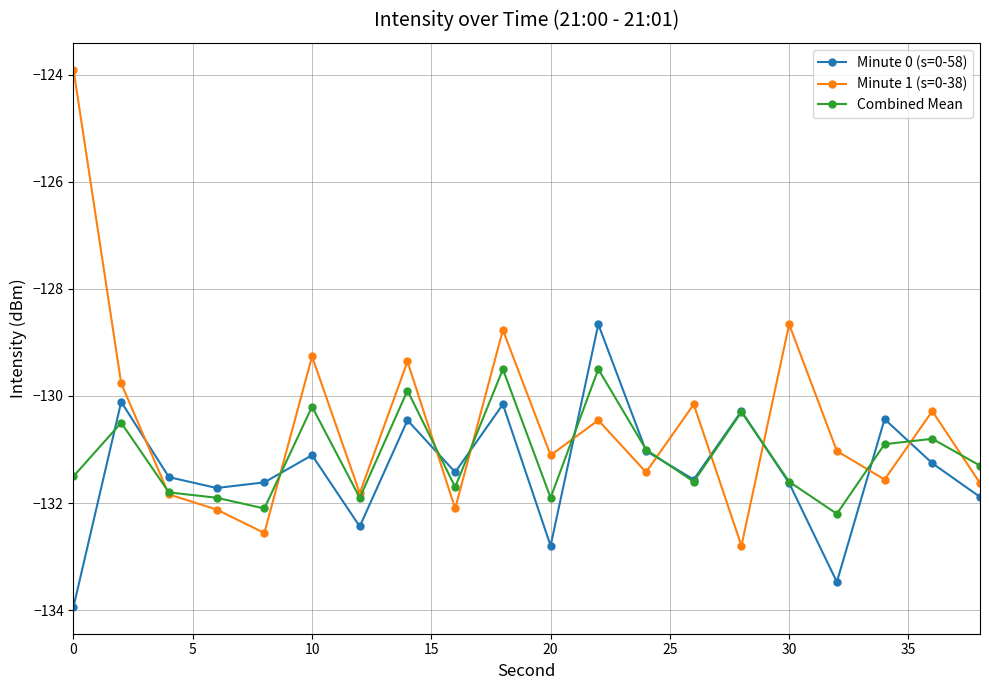

How many data points in Minute 1 (s=0-38) are less than -131?

11